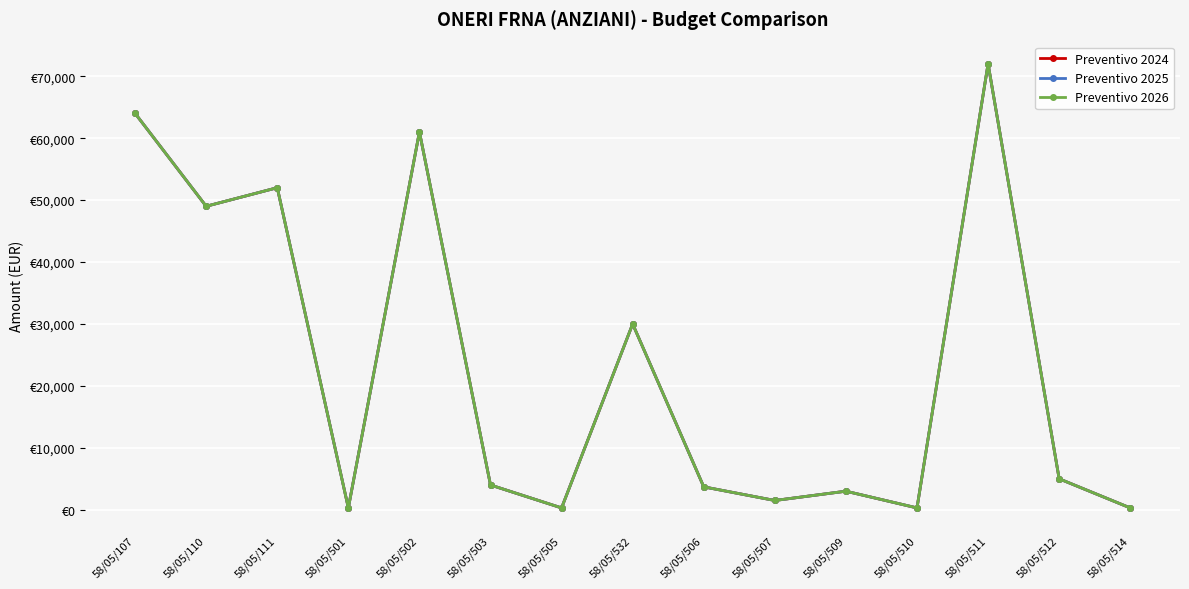

What is the label of the 13th point from the right?

58/05/111